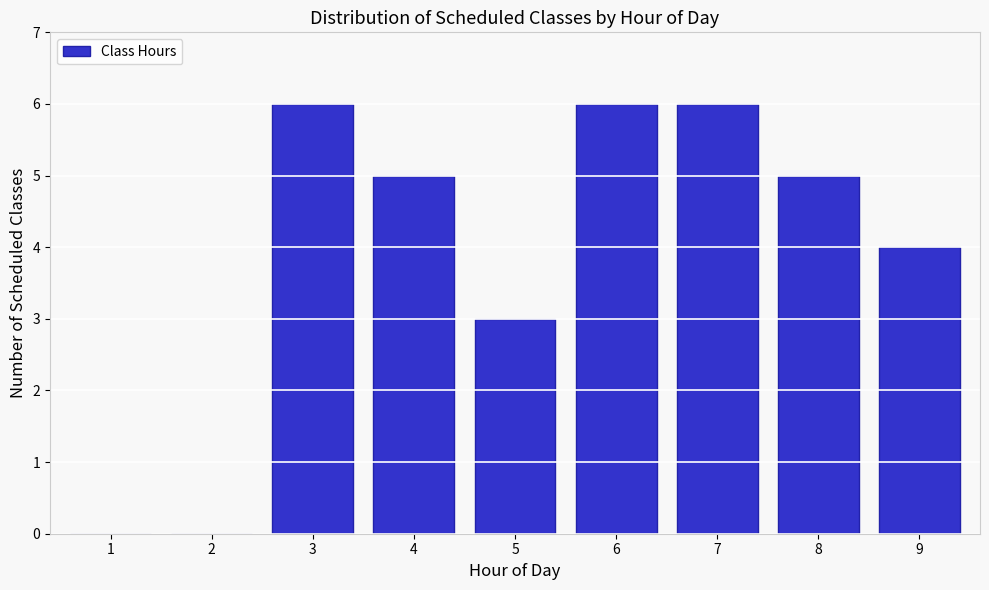

Reading left to right, extract all data points from this chart.

1=0	2=0	3=6	4=5	5=3	6=6	7=6	8=5	9=4